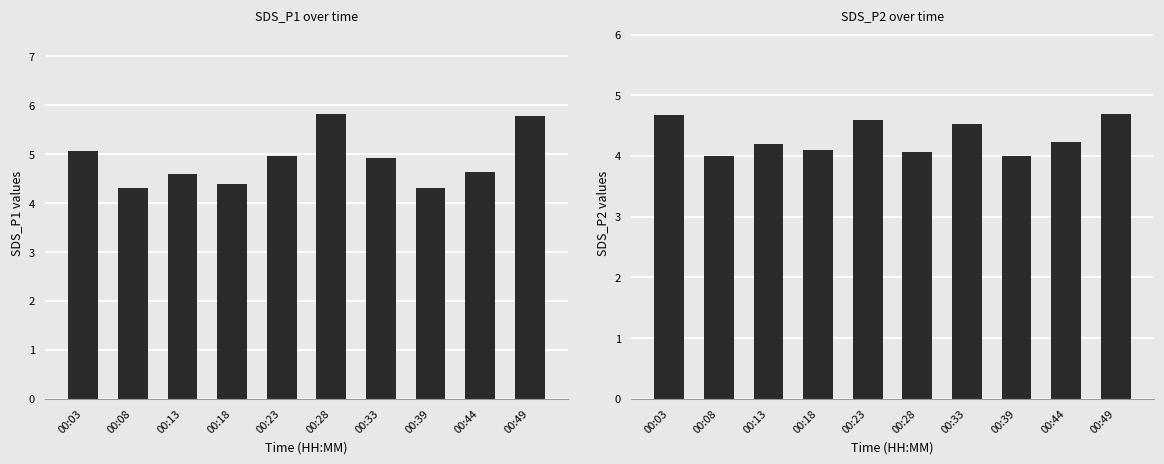

List the labels in order of SDS_P2 value, smallest first.

00:08, 00:39, 00:28, 00:18, 00:13, 00:44, 00:33, 00:23, 00:03, 00:49